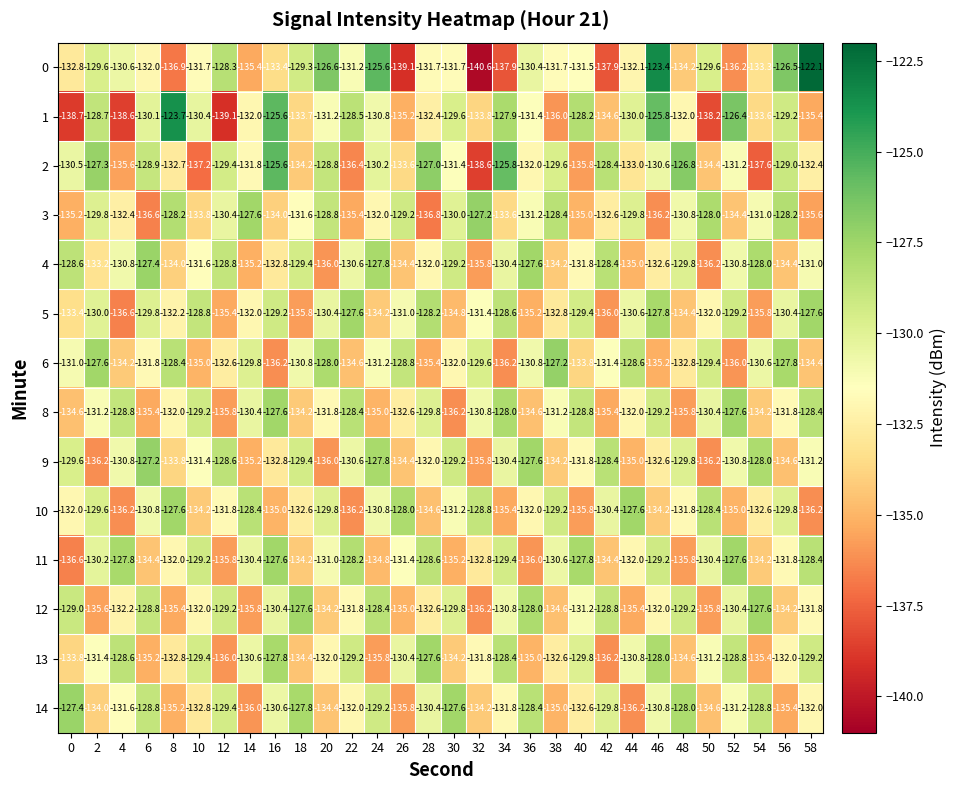

What is the spread (max minus min) of values at 38?

8.8